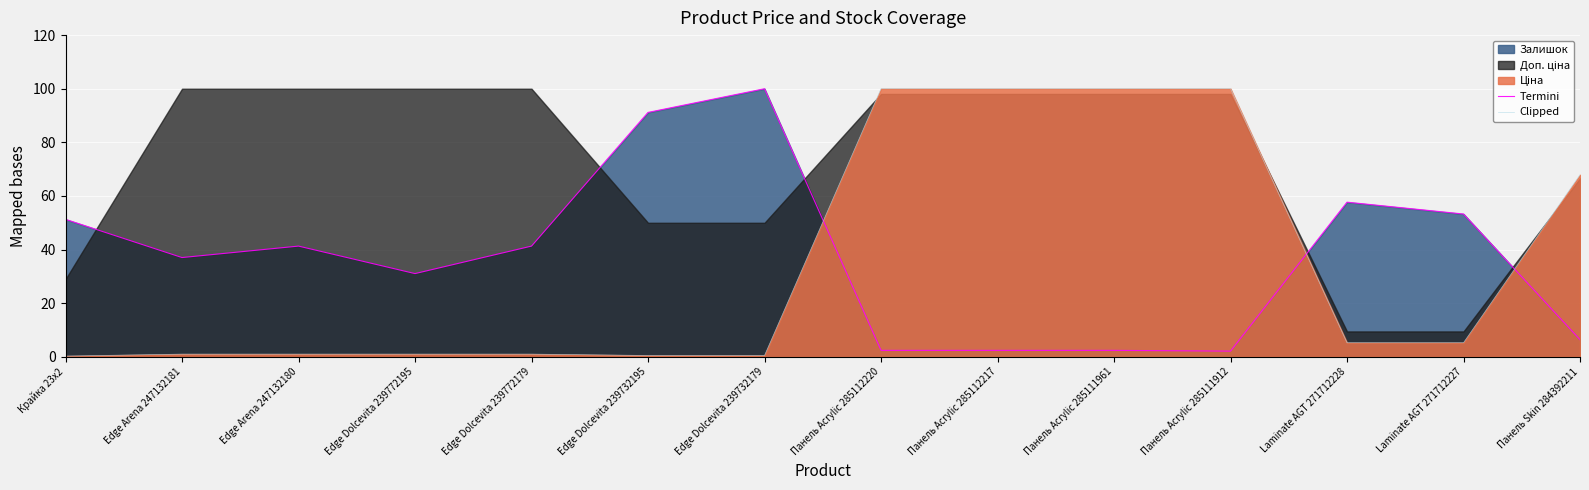

What is the spread (max minus min) of values at Крайка 23x2?

51.0